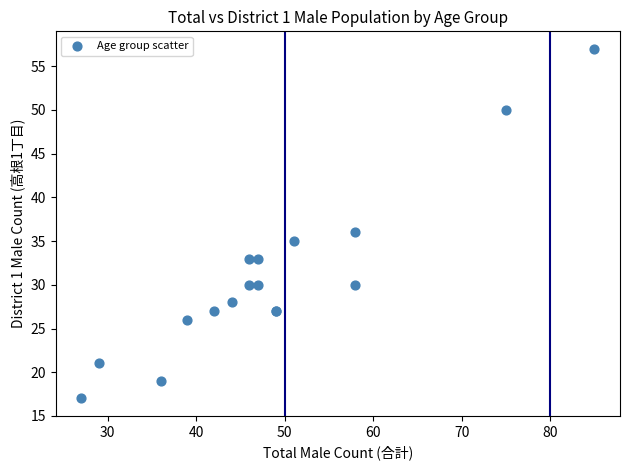

What Y value in the scatter plot is closest to 37?

36